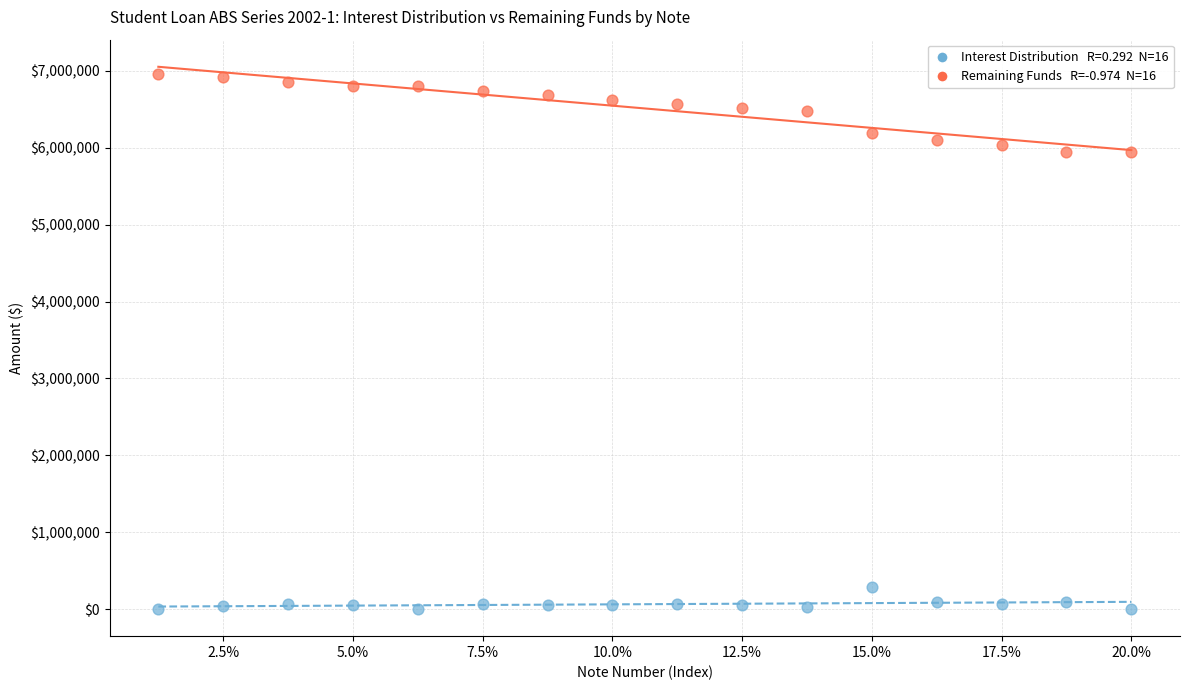

Across all data points, what is the range of Y values (max minus min)?

6961934.1